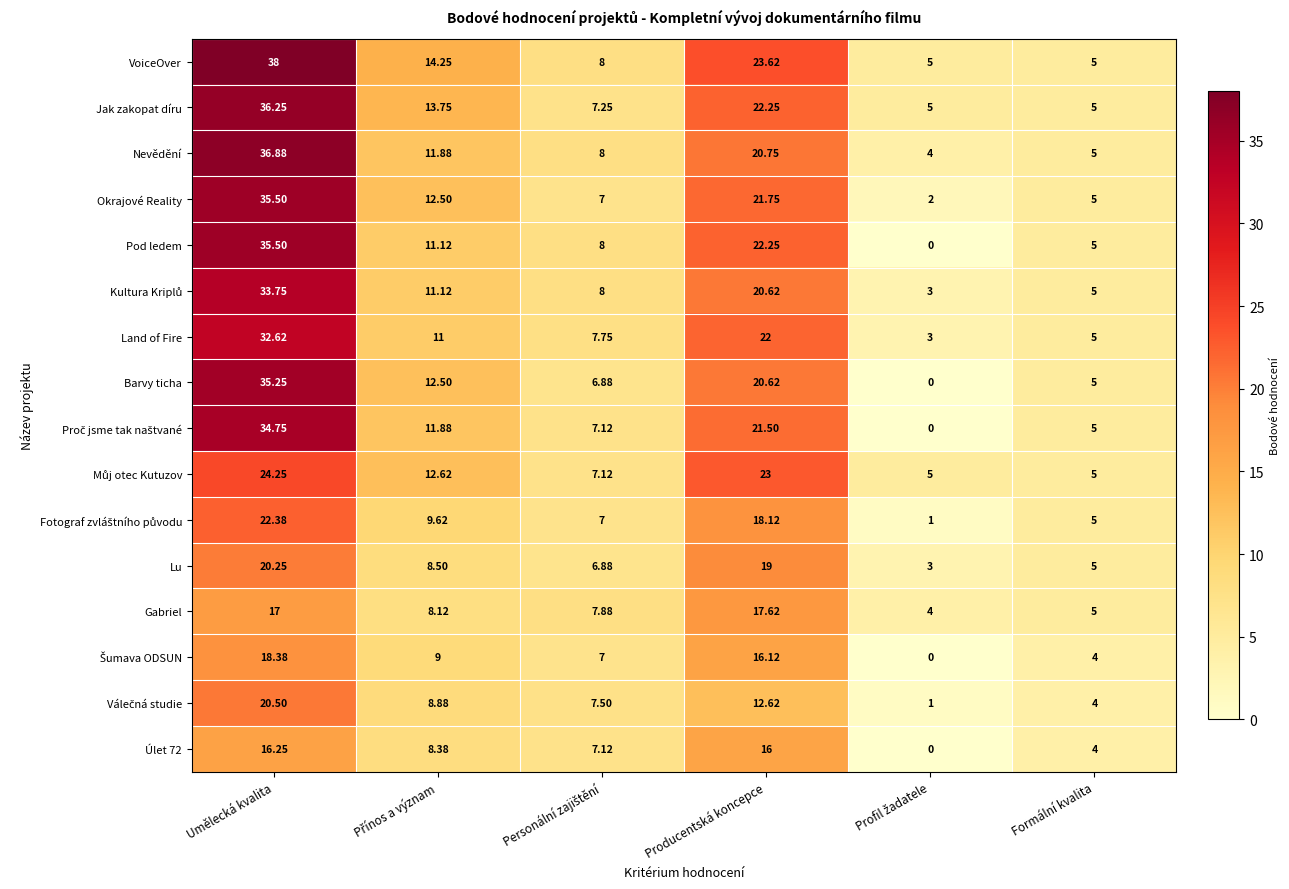

What is the total value across all series at Producentská koncepce?

317.8